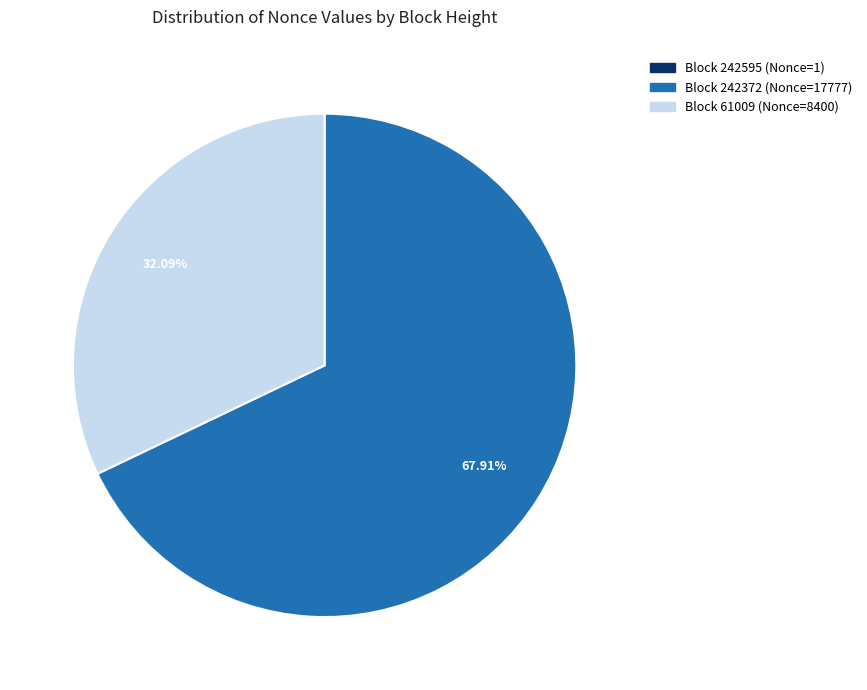

Is there any slice that represents more than half of the pie?

Yes